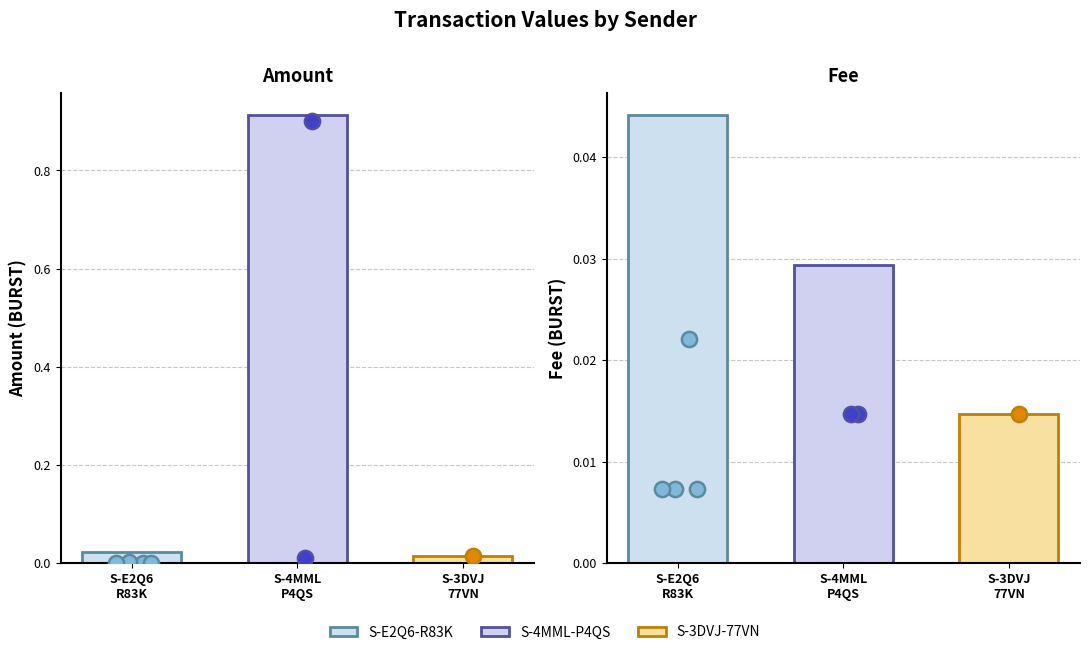

Is the value of Fee at S-4MML
P4QS greater than the value of Amount at S-E2Q6
R83K?

Yes